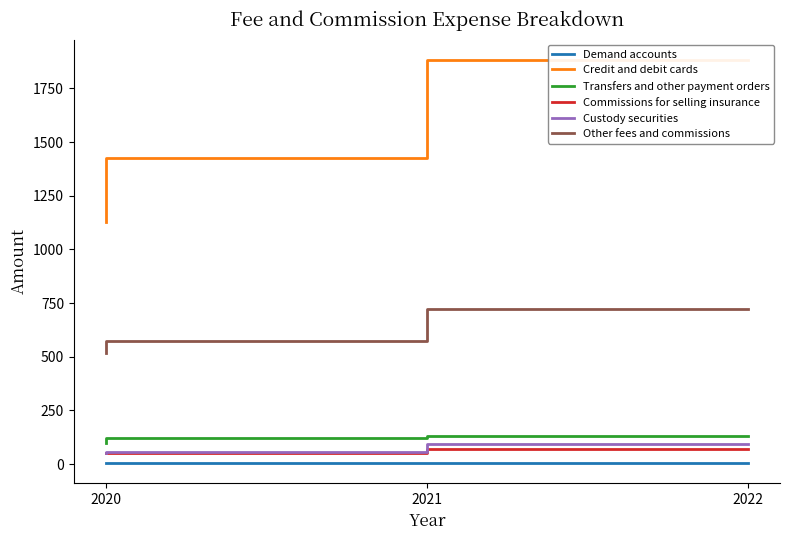

Which series has the largest range (max minus min)?

Credit and debit cards